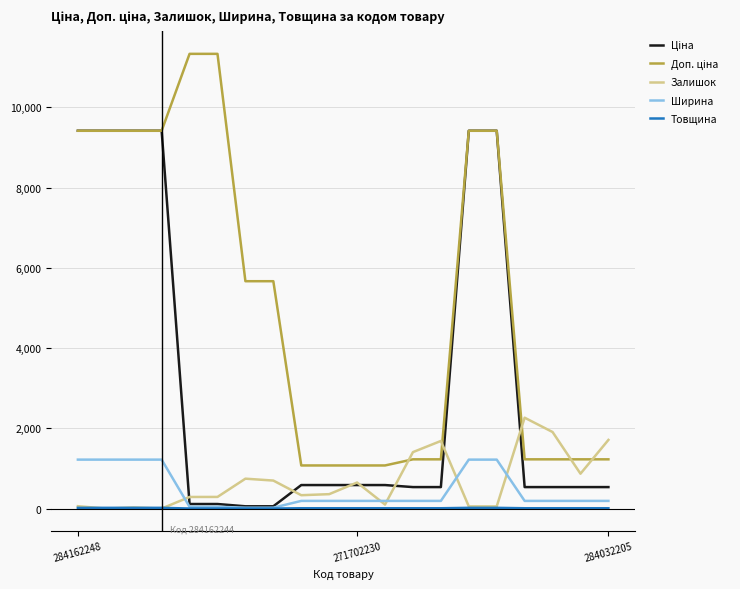

What is the highest value of the Ширина series?

1220.0